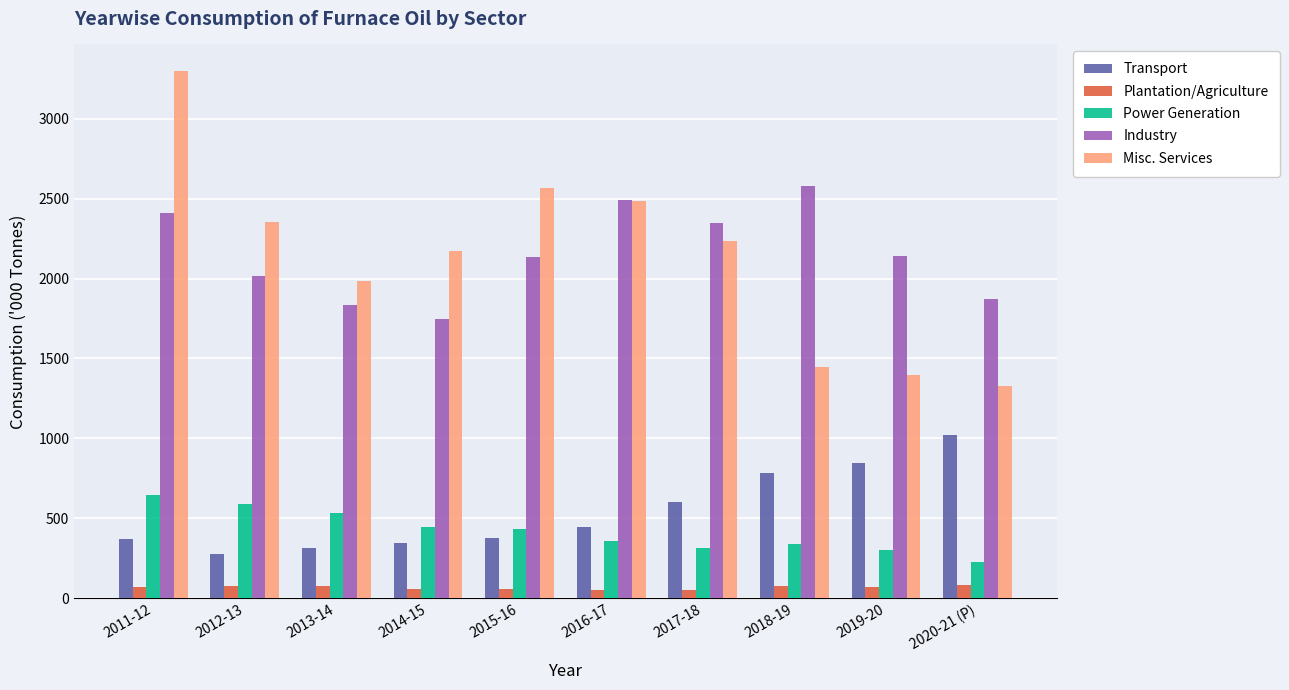

What is the greatest value displayed?

3300.0